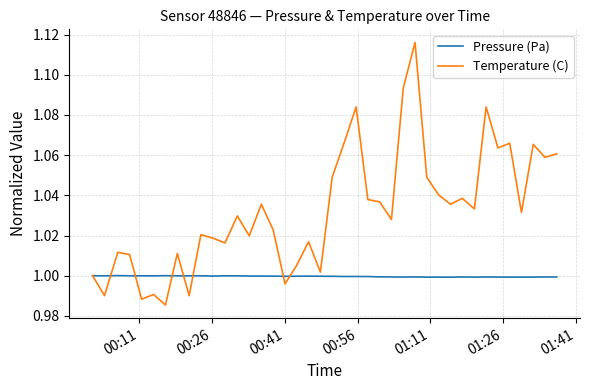

List the series in order of their overall mean, lowest first.

Pressure (Pa), Temperature (C)